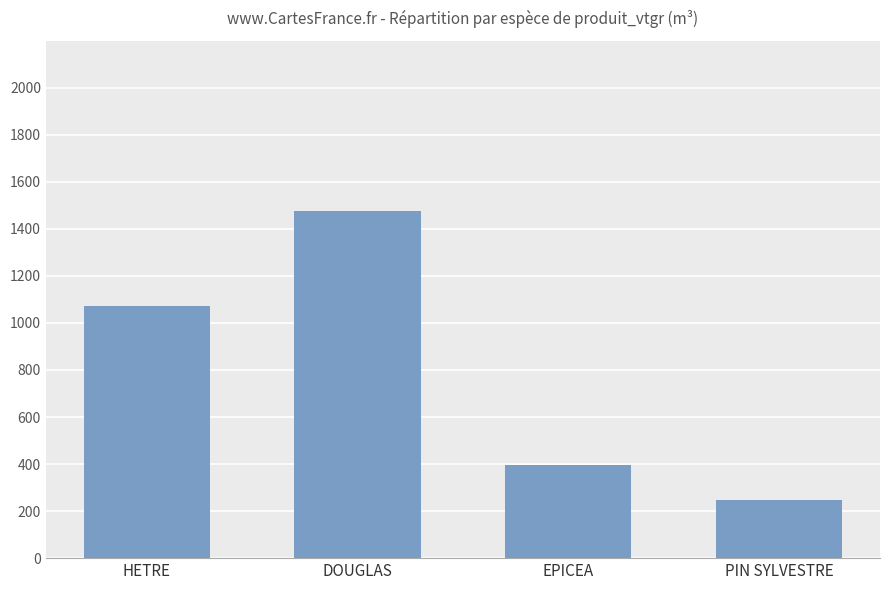

Where does the data first go above 1071?

HETRE